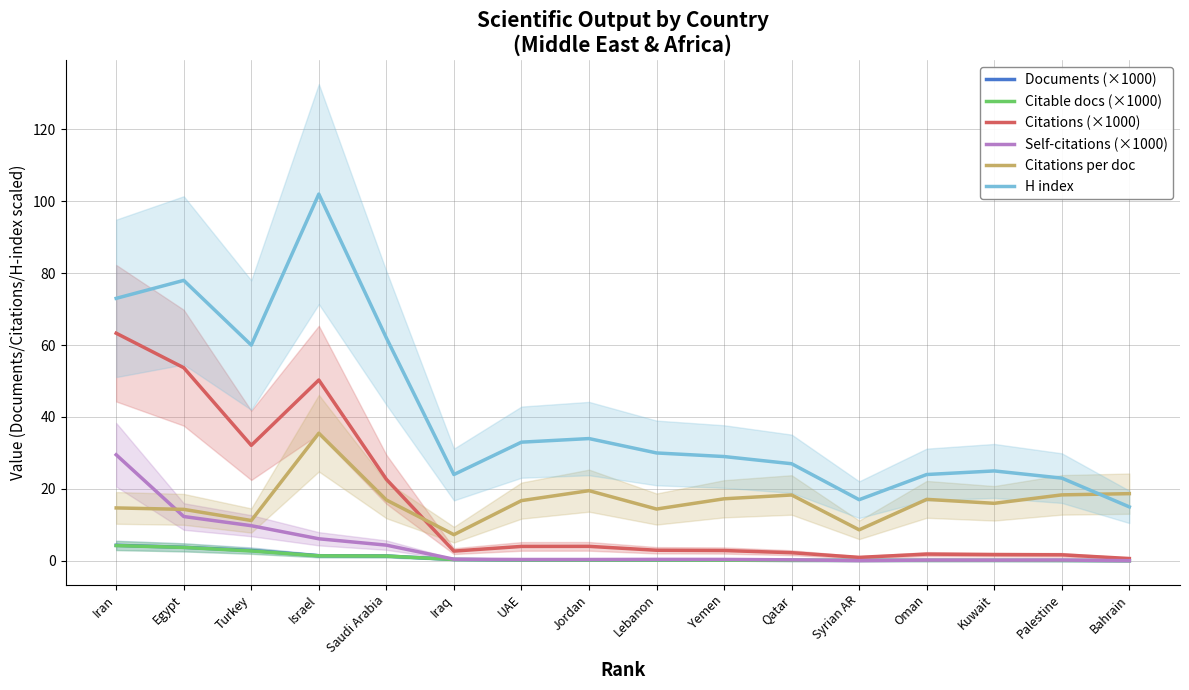

Reading left to right, extract all data points from this chart.

Documents (×1000): Iran=4.3	Egypt=3.8	Turkey=2.9	Israel=1.4	Saudi Arabia=1.3	Iraq=0.4	UAE=0.2	Jordan=0.2	Lebanon=0.2	Yemen=0.2	Qatar=0.1	Syrian AR=0.1	Oman=0.1	Kuwait=0.1	Palestine=0.1	Bahrain=0.0
Citable docs (×1000): Iran=4.2	Egypt=3.7	Turkey=2.7	Israel=1.4	Saudi Arabia=1.3	Iraq=0.4	UAE=0.2	Jordan=0.2	Lebanon=0.2	Yemen=0.2	Qatar=0.1	Syrian AR=0.1	Oman=0.1	Kuwait=0.1	Palestine=0.1	Bahrain=0.0
Citations (×1000): Iran=63.3	Egypt=53.7	Turkey=32.1	Israel=50.3	Saudi Arabia=22.7	Iraq=2.7	UAE=4.0	Jordan=4.0	Lebanon=2.9	Yemen=2.9	Qatar=2.3	Syrian AR=1.0	Oman=1.9	Kuwait=1.7	Palestine=1.7	Bahrain=0.6
Self-citations (×1000): Iran=29.5	Egypt=12.3	Turkey=9.8	Israel=6.1	Saudi Arabia=4.4	Iraq=0.4	UAE=0.4	Jordan=0.4	Lebanon=0.4	Yemen=0.4	Qatar=0.3	Syrian AR=0.1	Oman=0.2	Kuwait=0.2	Palestine=0.2	Bahrain=0.0
Citations per doc: Iran=14.7	Egypt=14.3	Turkey=11.2	Israel=35.5	Saudi Arabia=16.9	Iraq=7.3	UAE=16.7	Jordan=19.5	Lebanon=14.4	Yemen=17.2	Qatar=18.3	Syrian AR=8.6	Oman=17.1	Kuwait=16.0	Palestine=18.3	Bahrain=18.7
H index: Iran=73.0	Egypt=78.0	Turkey=60.0	Israel=102.0	Saudi Arabia=62.0	Iraq=24.0	UAE=33.0	Jordan=34.0	Lebanon=30.0	Yemen=29.0	Qatar=27.0	Syrian AR=17.0	Oman=24.0	Kuwait=25.0	Palestine=23.0	Bahrain=15.0